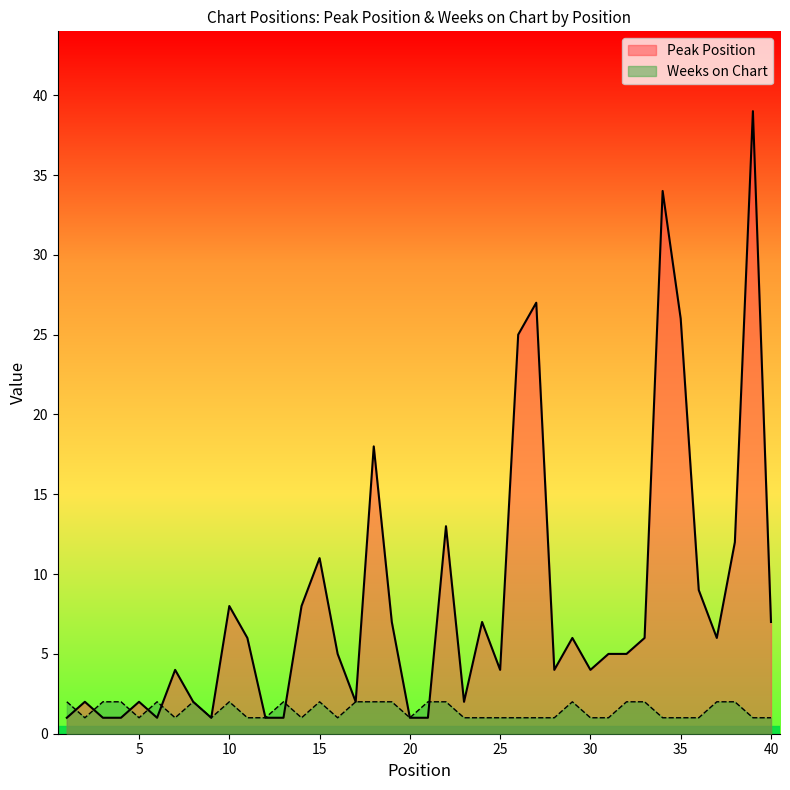

What is the sum of all Peak Position values?

325